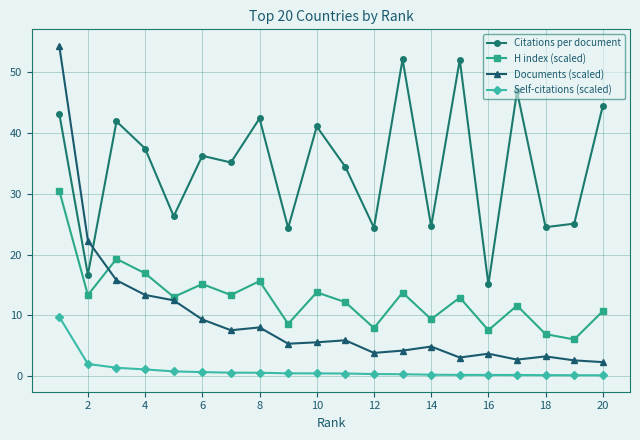

How many categories are shown in the chart?

20